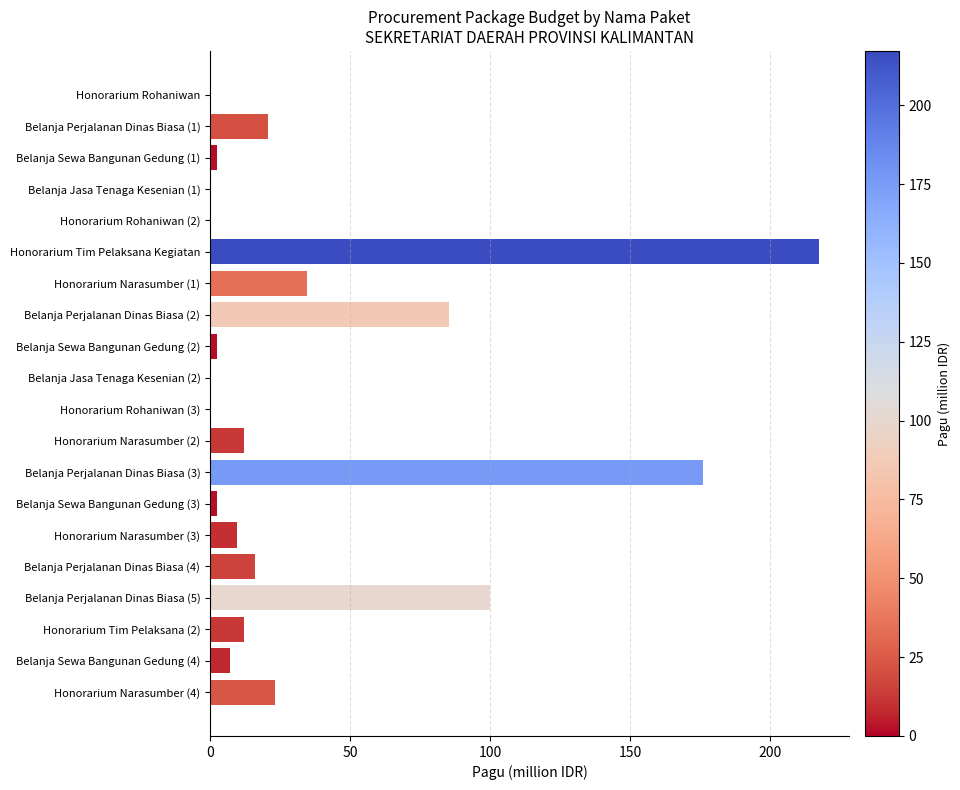

How many data points does each series have?

20